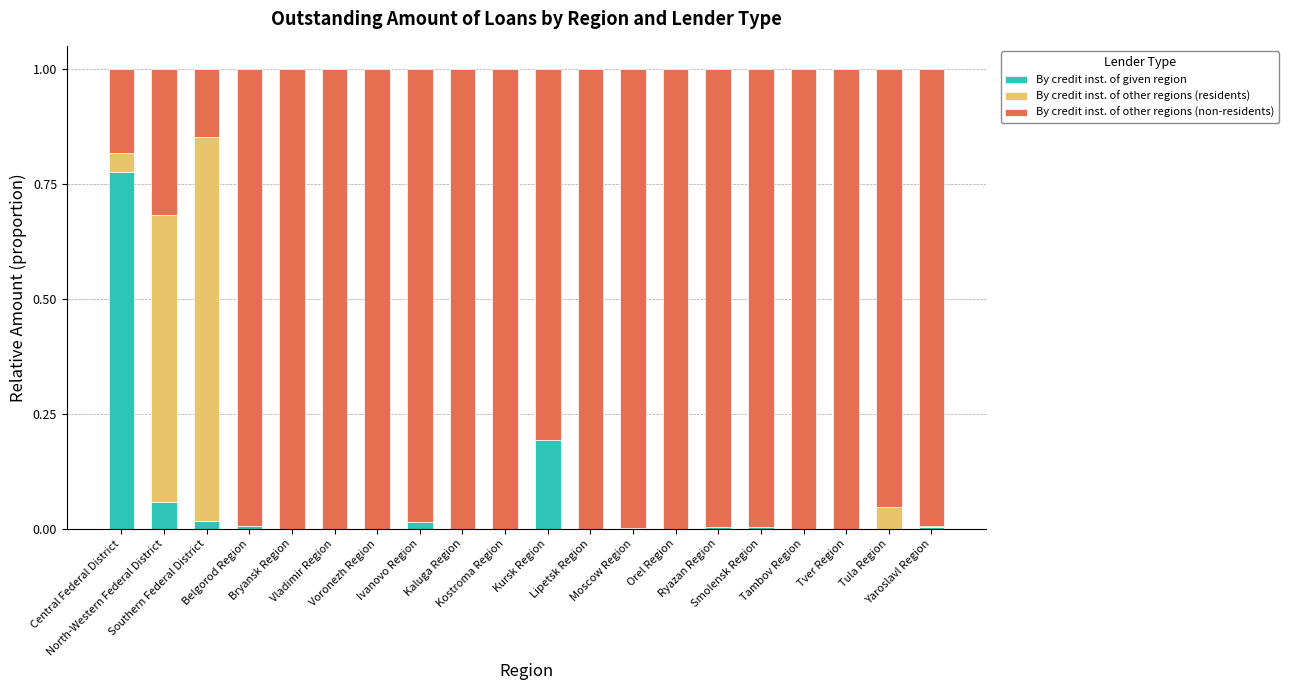

Rank the series at Smolensk Region from highest to lowest value.

By credit inst. of other regions (non-residents), By credit inst. of given region, By credit inst. of other regions (residents)